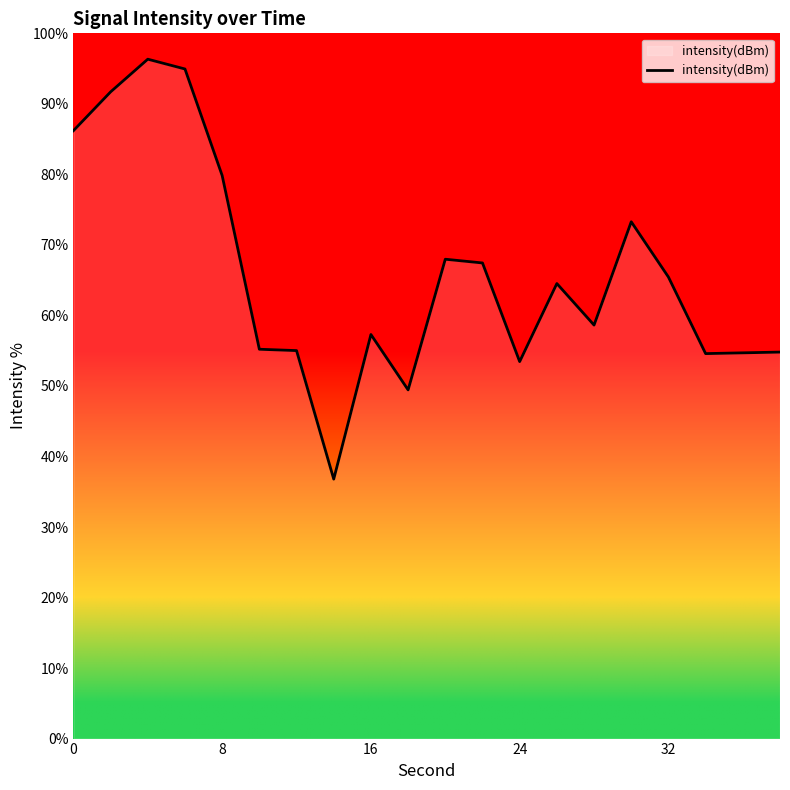

What is the difference between the maximum and minimum values?

59.5